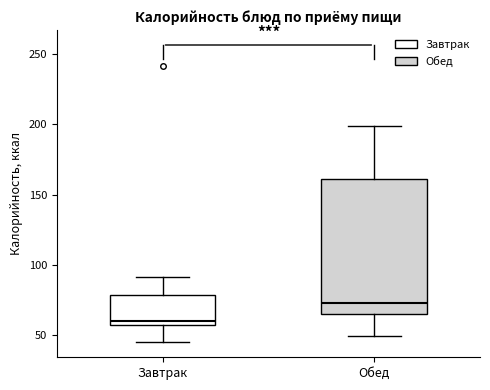

Which box is the tallest, from its lower edge to its upper edge?

Обед